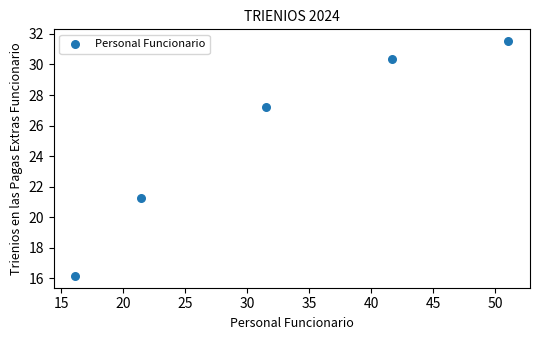

What is the range of X values (max minus min)?

34.9